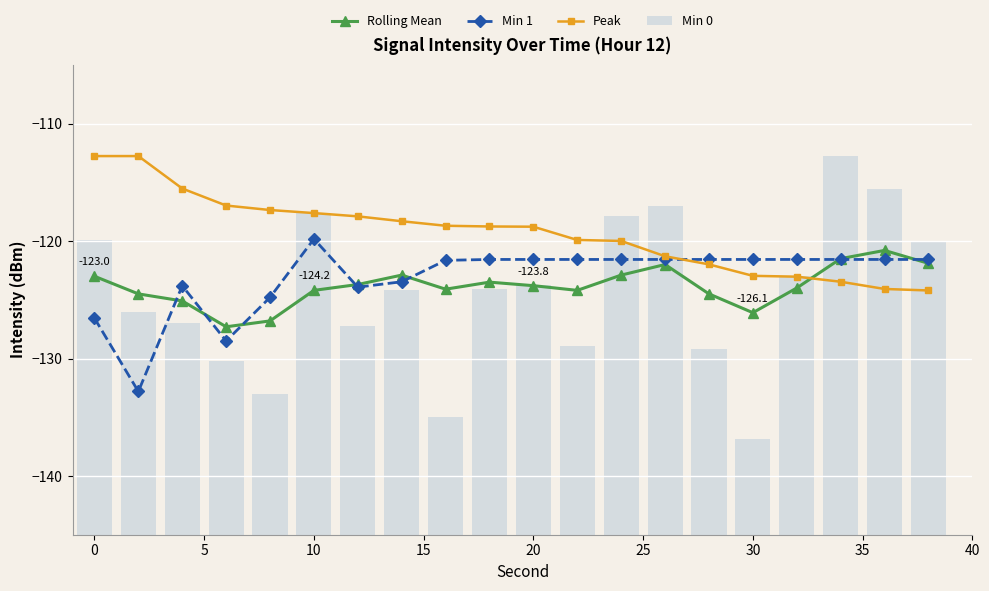

True or false: Rolling Mean has a value of -82.6 at 11.

False